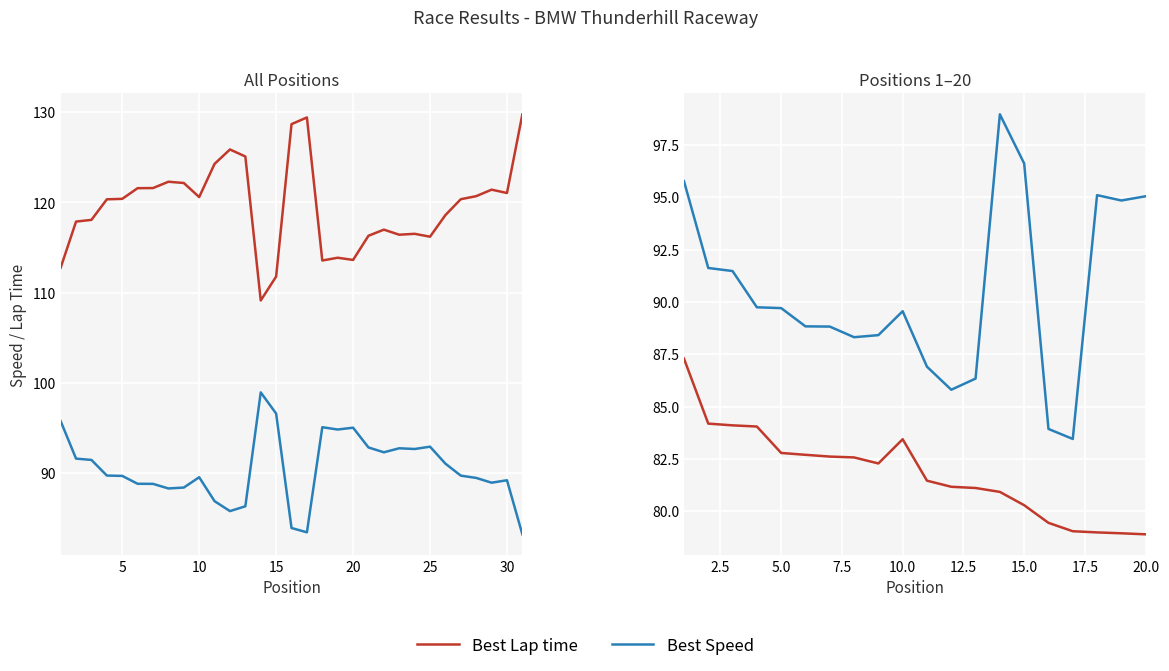

True or false: Best Lap time and Best Speed cross at least once.

False